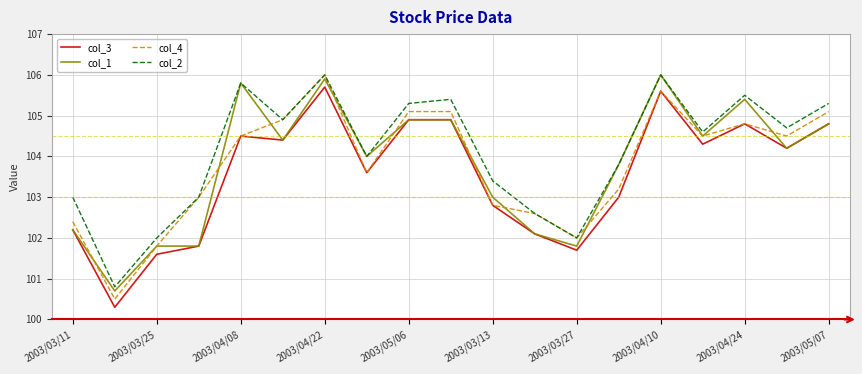

What is the minimum value shown in the chart?

100.3